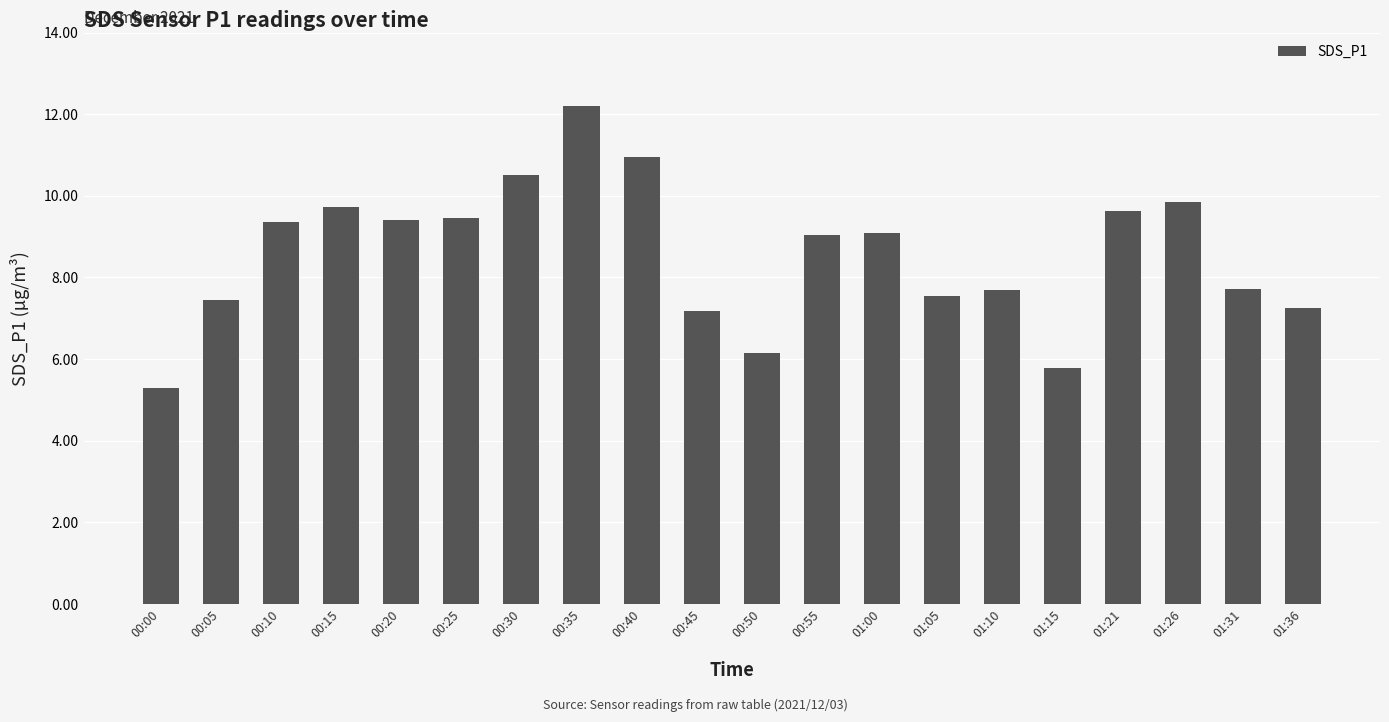

What position from the left is 00:55?

12